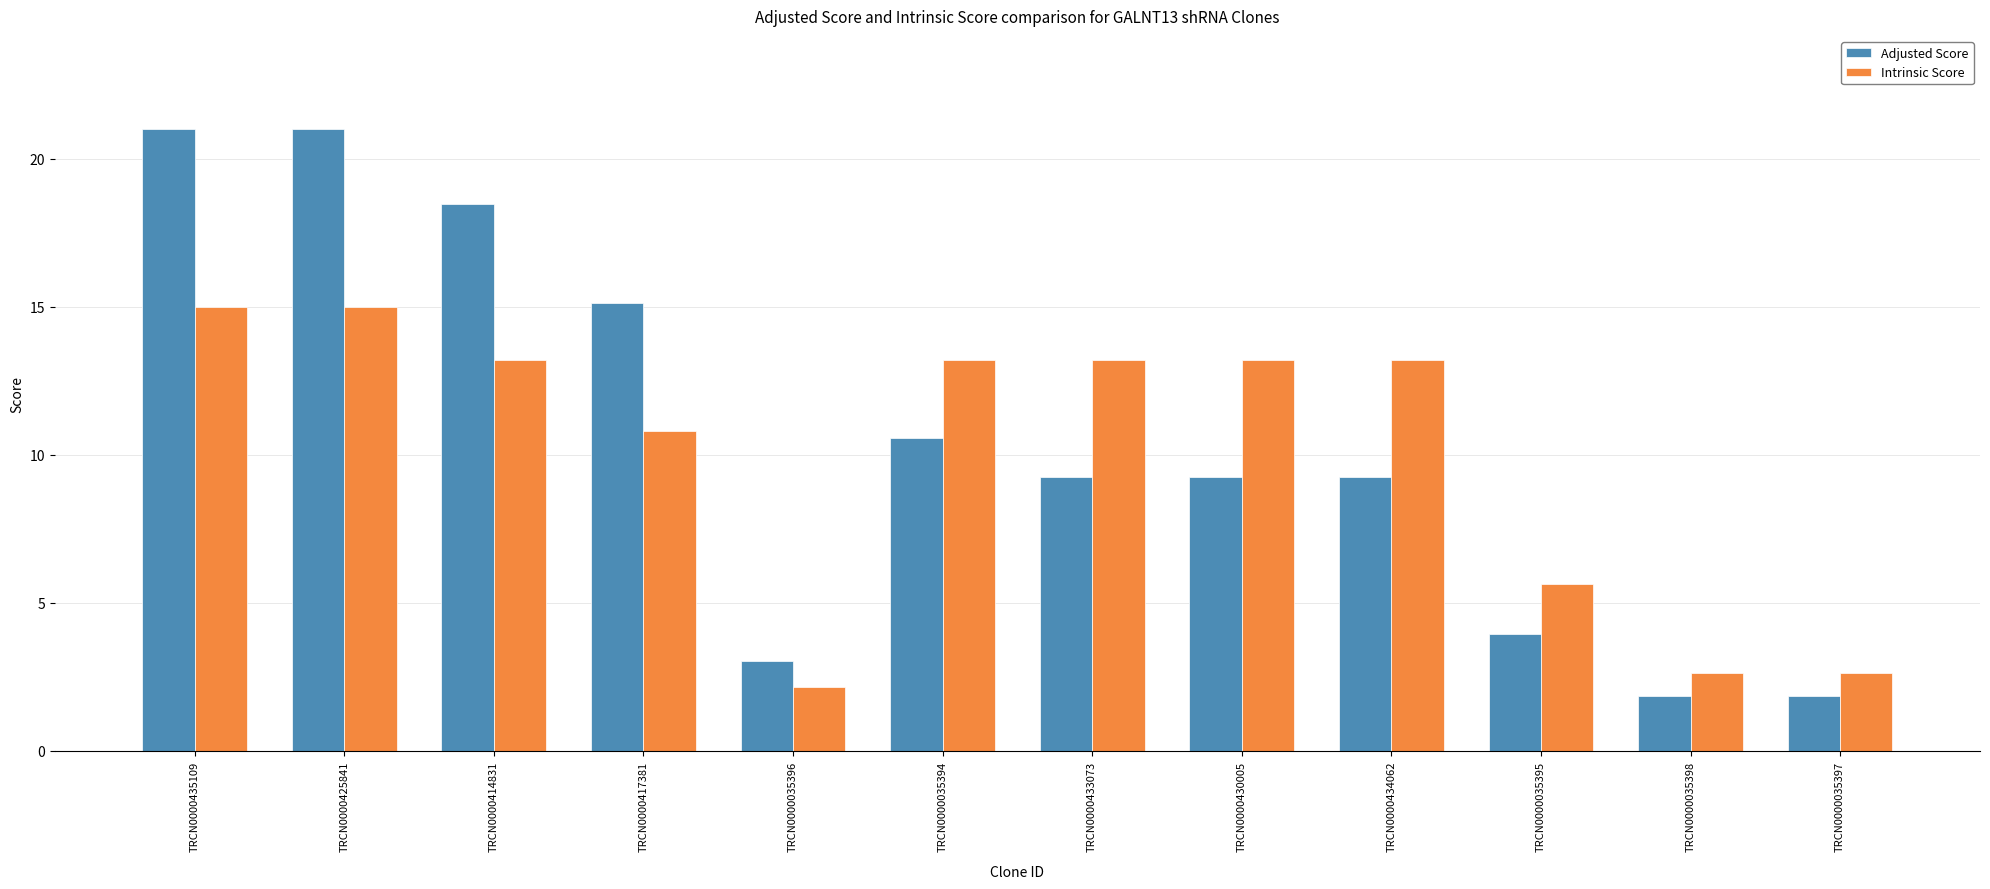

Rank the series at TRCN0000414831 from highest to lowest value.

Adjusted Score, Intrinsic Score